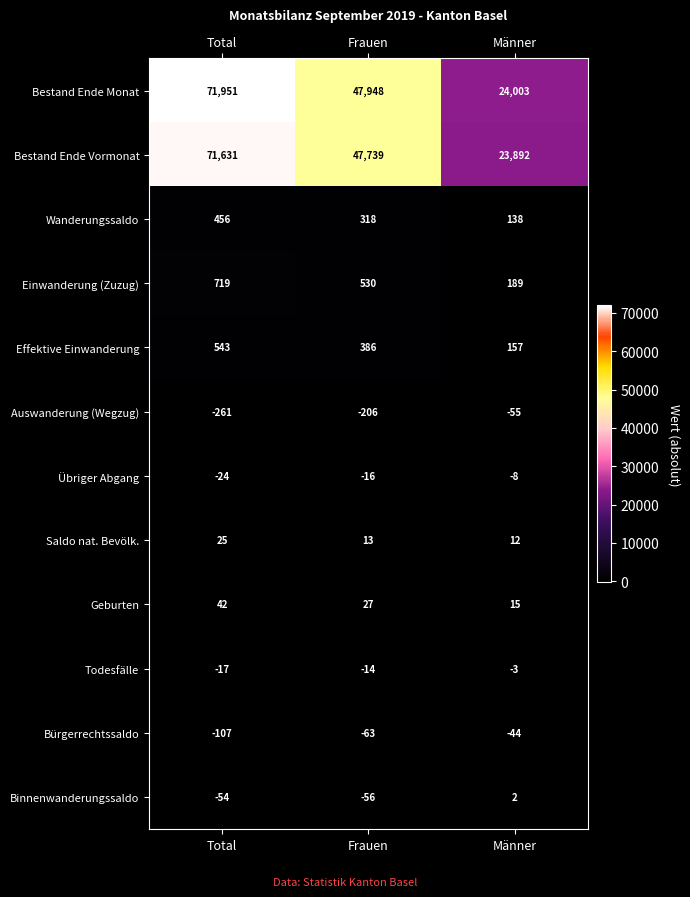

What is the sum of all Bestand Ende Vormonat values?

143262